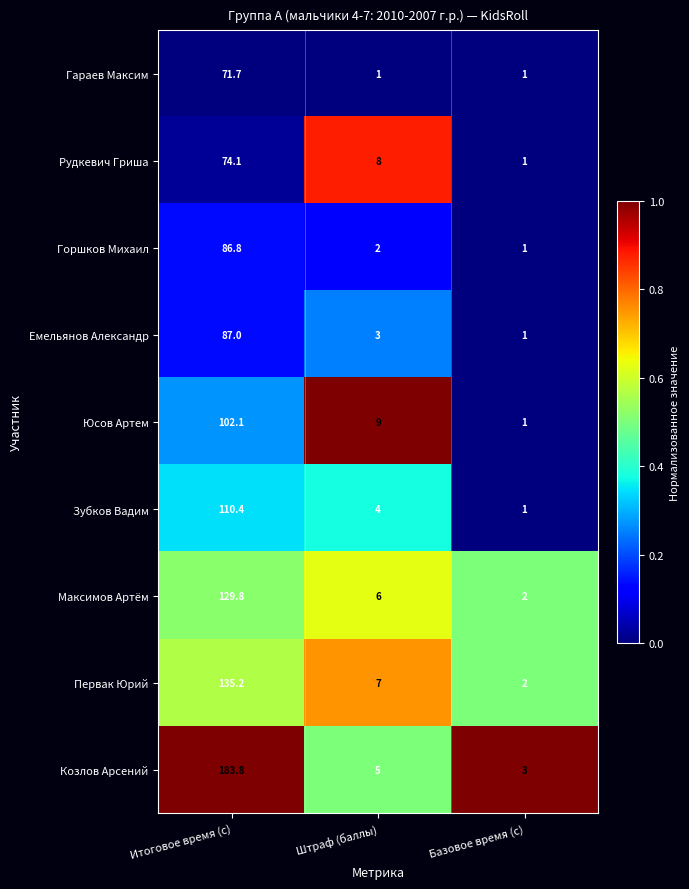

At which label does Козлов Арсений reach its peak?

Итоговое время (с)